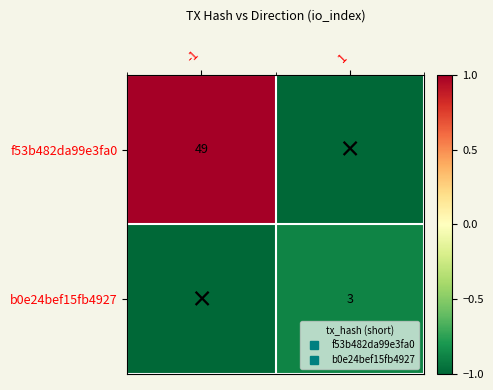

Which series has the largest total across all categories?

f53b482da99e3fa0